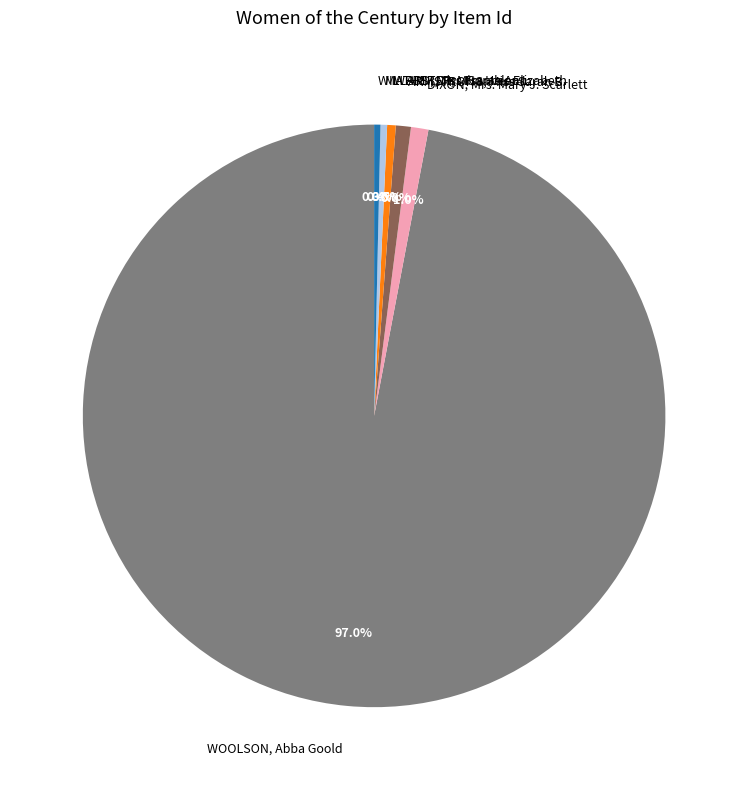

To the nearest percent, what is the average slice percentage?

17%